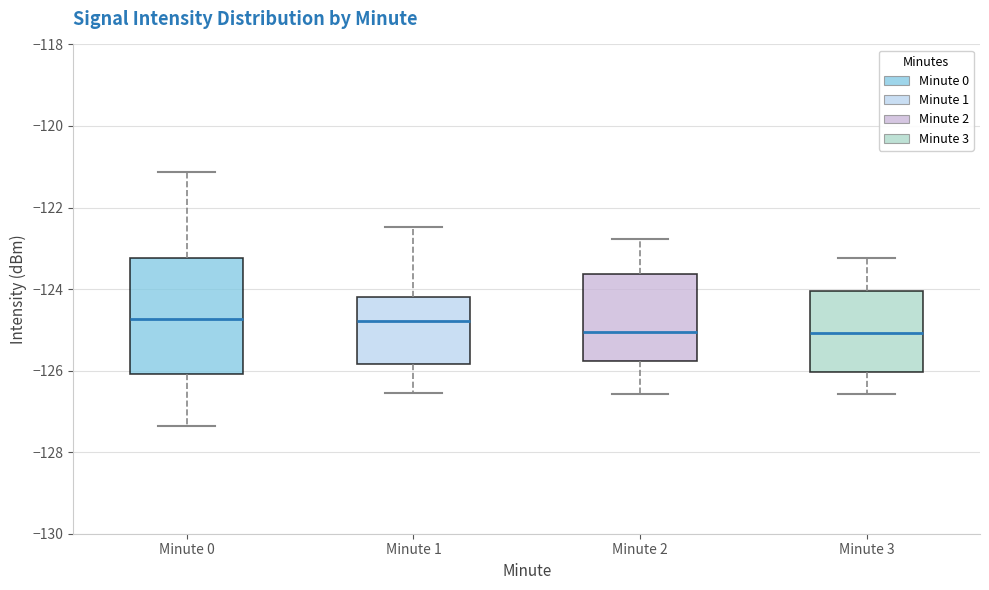

Reading left to right, read every box against the y-axis: the position of its median line, the range the box covers, and the ends of its whiskers. The values are not printed on the chart, so give them approximately, as read against the axis.

Minute 0: median -124.8, box -126.0 to -123.2, whiskers -127.4 to -121.2
Minute 1: median -124.8, box -125.8 to -124.2, whiskers -126.6 to -122.4
Minute 2: median -125.0, box -125.8 to -123.6, whiskers -126.6 to -122.8
Minute 3: median -125.0, box -126.0 to -124.0, whiskers -126.6 to -123.2